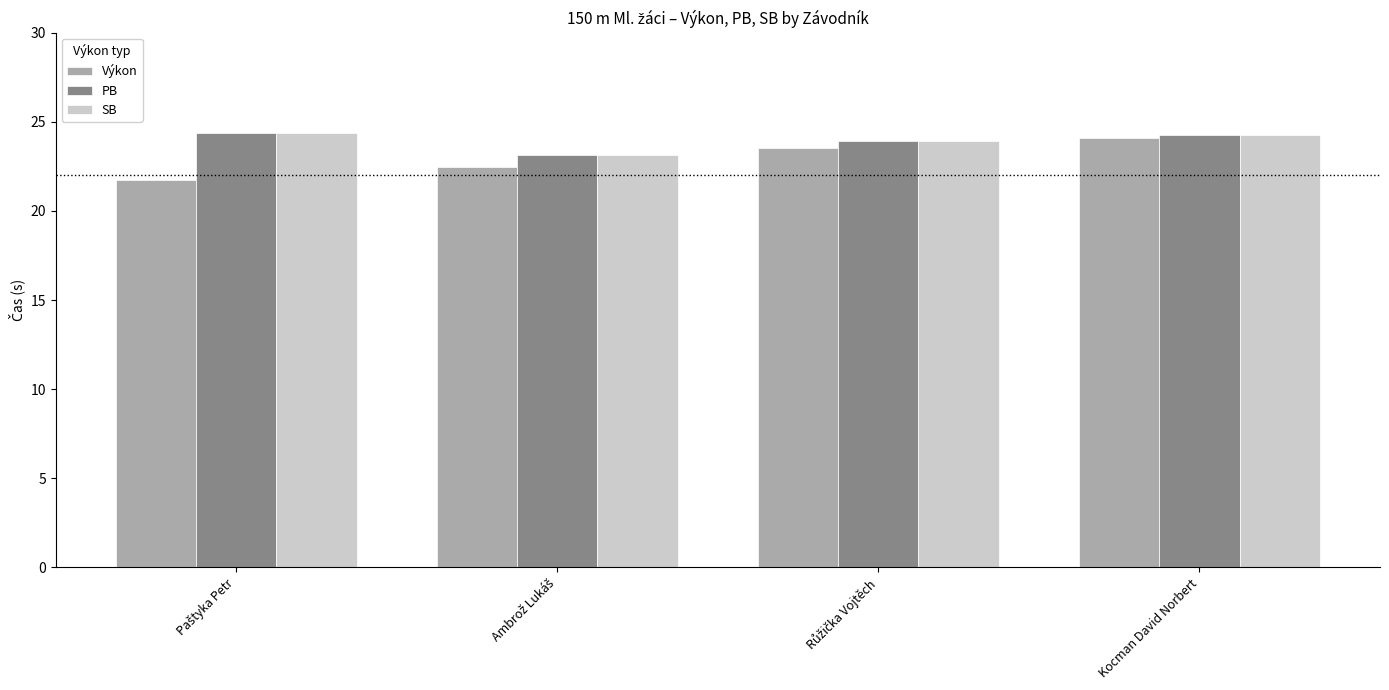

What is the difference between the second highest and minimum values in the Výkon series?

1.8